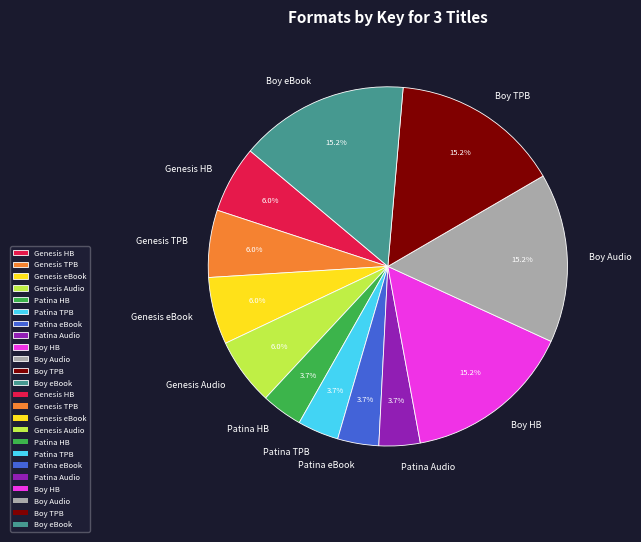

Which has a higher value, Boy Audio or Patina eBook?

Boy Audio